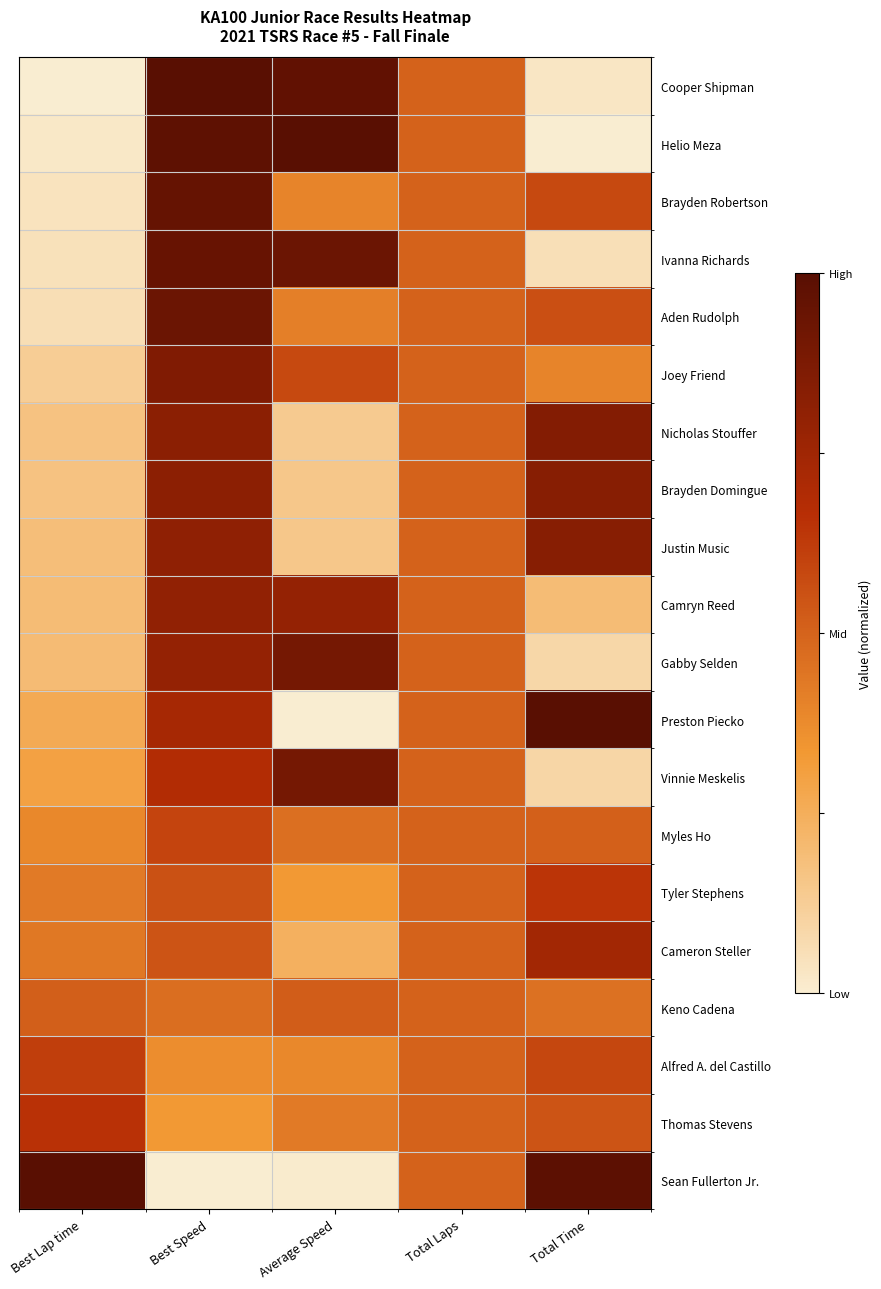

List the series in order of their peak value, highest first.

Cooper Shipman, Helio Meza, Preston Piecko, Sean Fullerton Jr., Brayden Robertson, Ivanna Richards, Aden Rudolph, Gabby Selden, Vinnie Meskelis, Joey Friend, Nicholas Stouffer, Brayden Domingue, Justin Music, Camryn Reed, Cameron Steller, Thomas Stevens, Tyler Stephens, Alfred A. del Castillo, Myles Ho, Keno Cadena